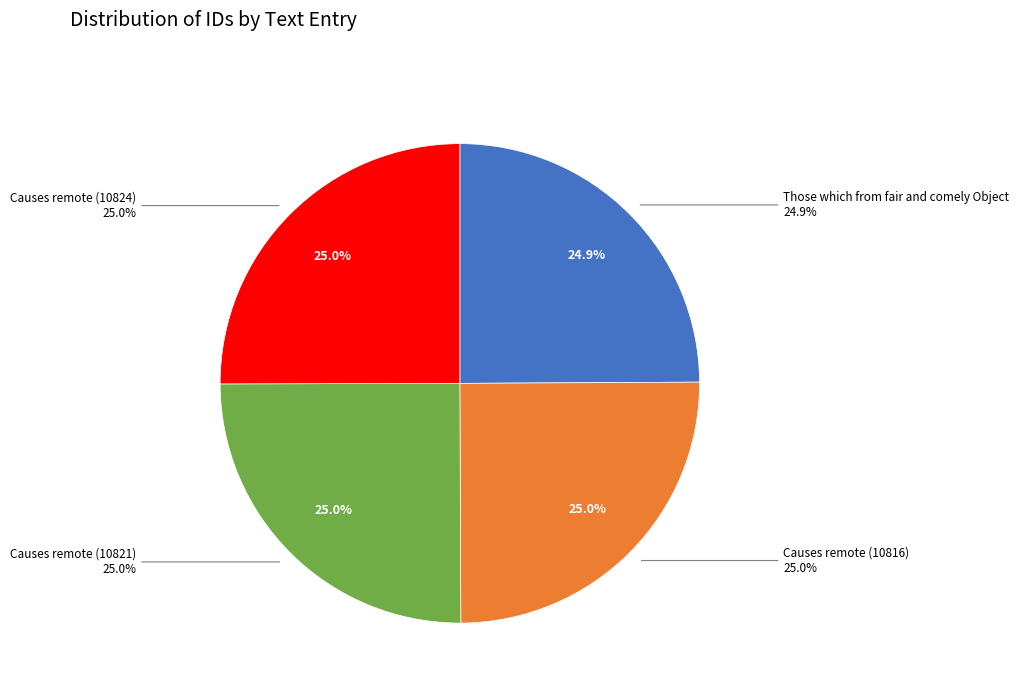

What portion of the pie excludes Causes remote (10824)?

75.0%